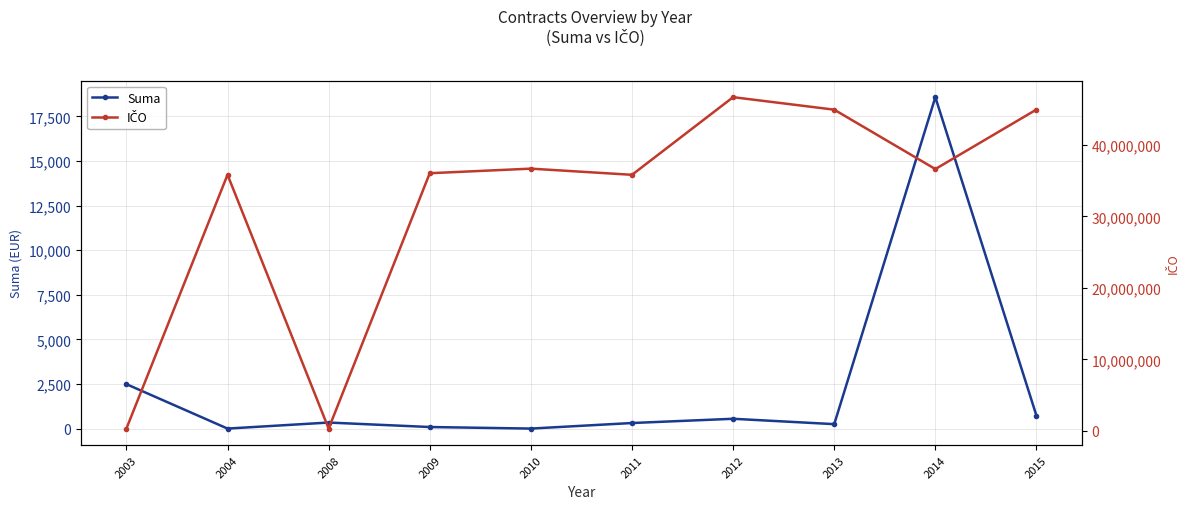

Read the IČO value at 2014.

36619370.0